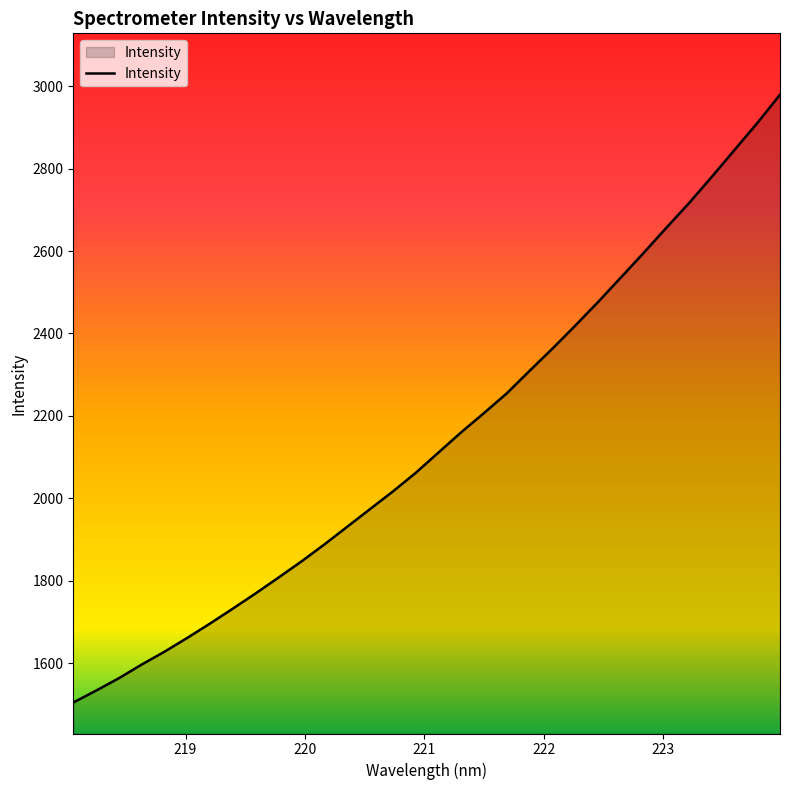

What is the difference between the maximum and minimum values?

1475.1